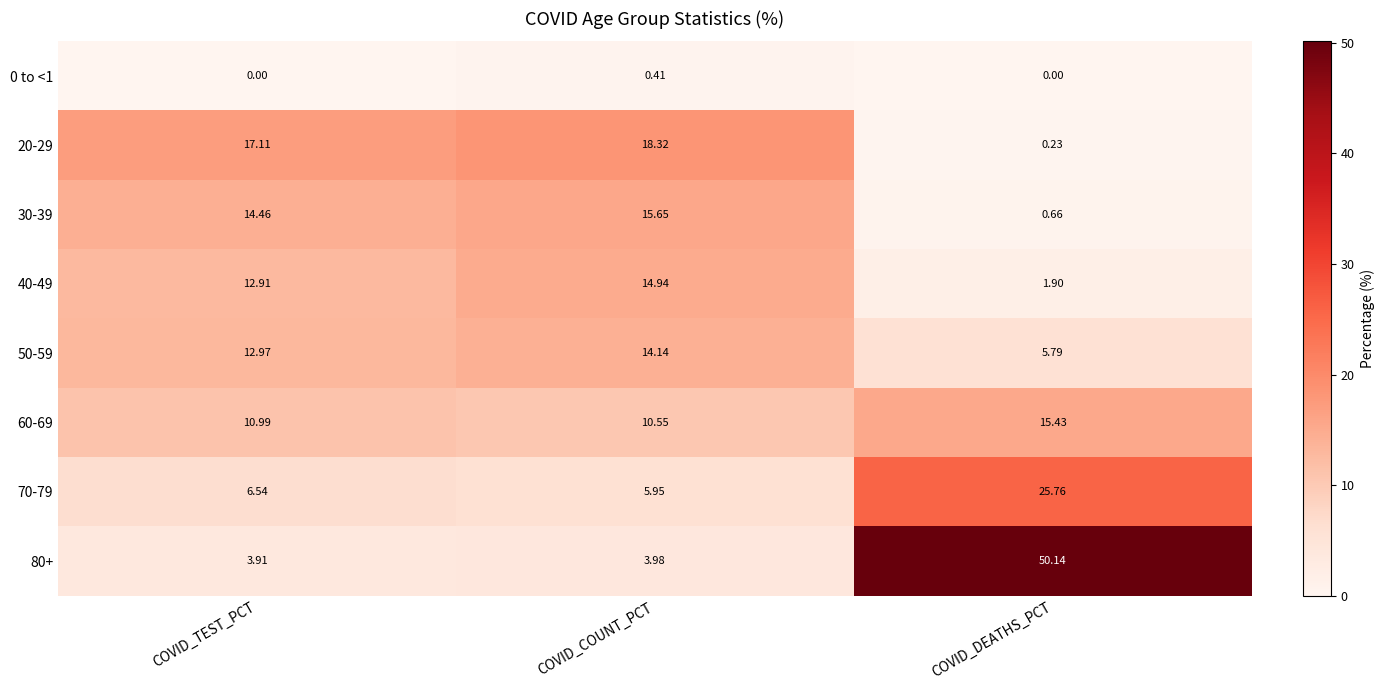

Is the value of 70-79 at COVID_TEST_PCT greater than the value of 50-59 at COVID_TEST_PCT?

No